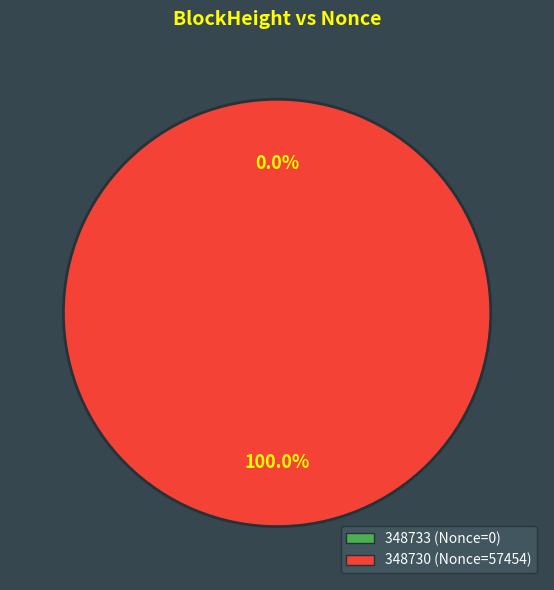

Which has a higher value, 348730 or 348733?

348730